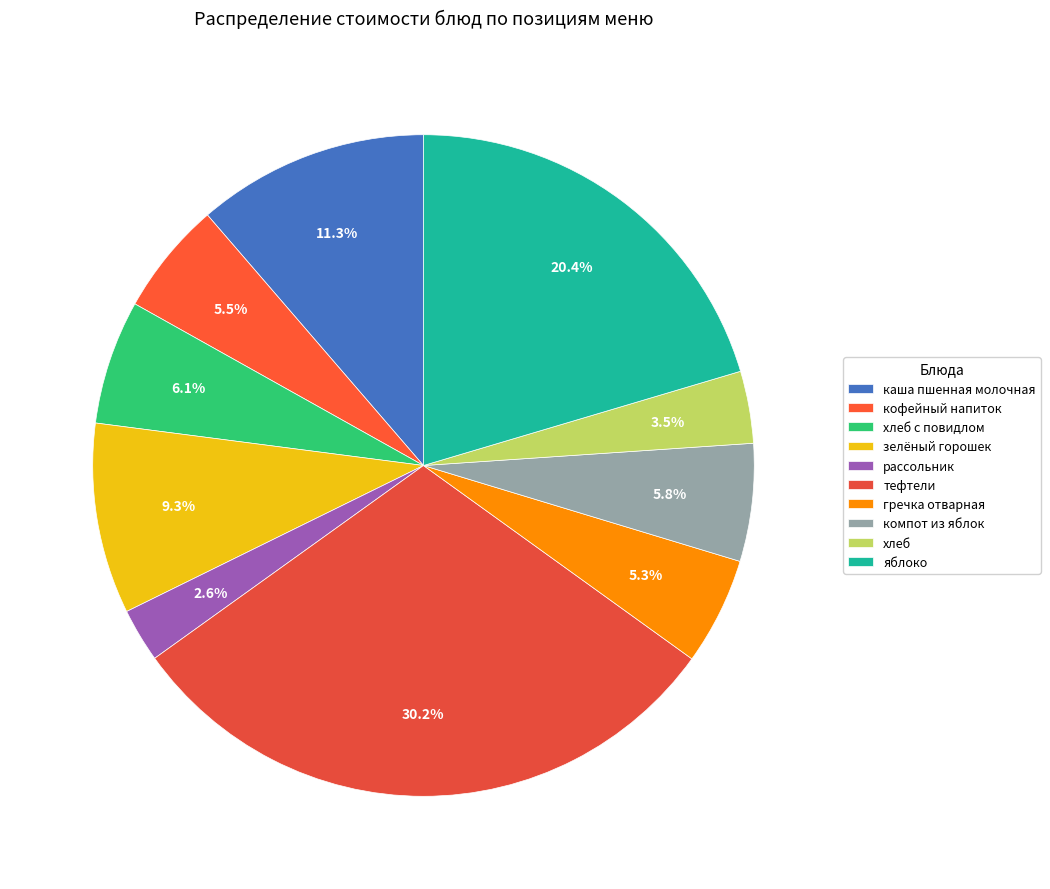

Does хлеб account for over 50% of the chart?

No